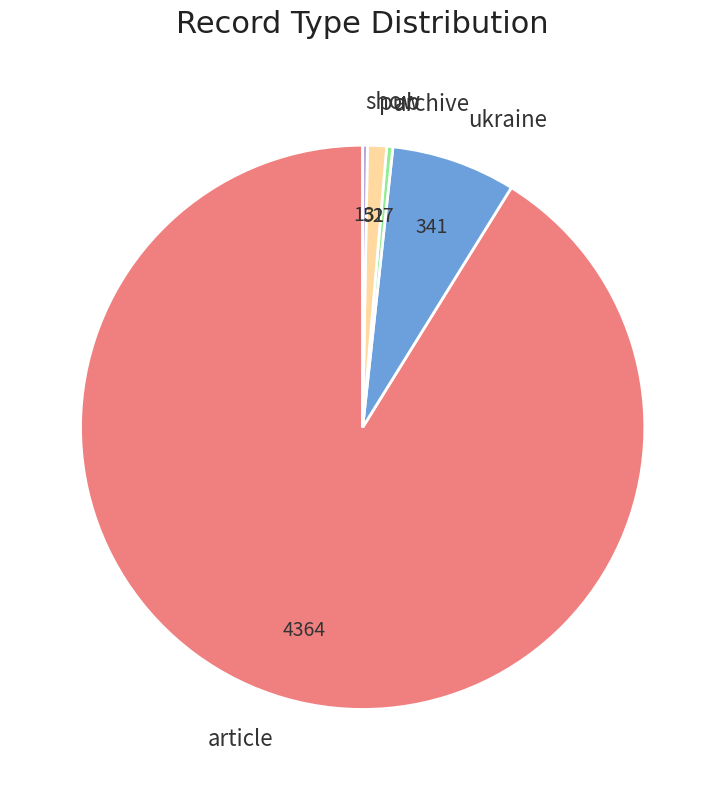

Which slice is the largest?

article